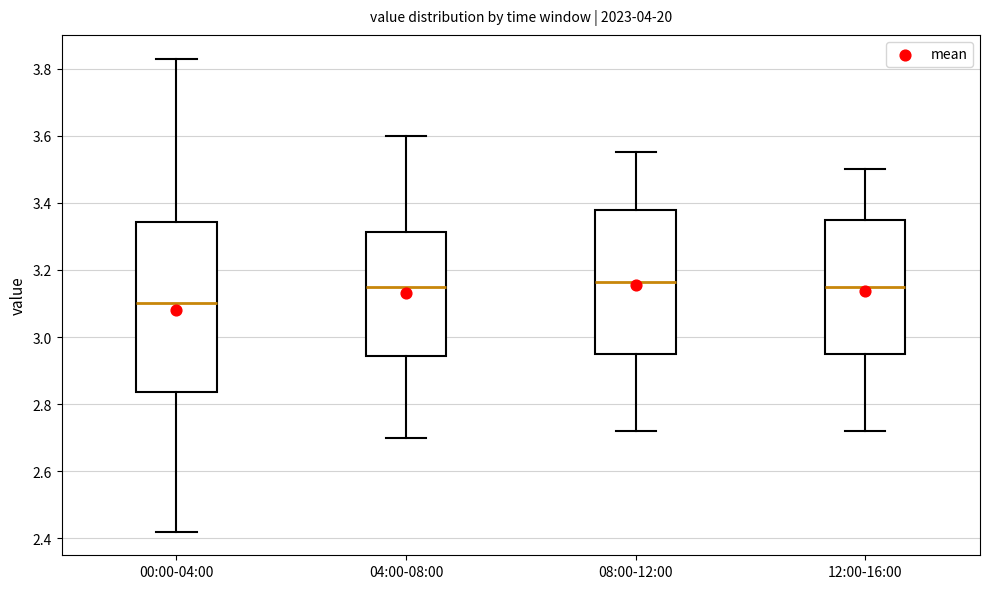

Reading left to right, transcribe this box plot: for each box, give where its median line is, the range the box spans, and where its two whiskers end, as read against the y-axis. The values are not printed on the chart, so give them approximately, as read against the axis.

00:00-04:00: median 3.10, box 2.84 to 3.34, whiskers 2.42 to 3.84
04:00-08:00: median 3.16, box 2.94 to 3.32, whiskers 2.70 to 3.60
08:00-12:00: median 3.16, box 2.96 to 3.38, whiskers 2.72 to 3.56
12:00-16:00: median 3.16, box 2.96 to 3.36, whiskers 2.72 to 3.50